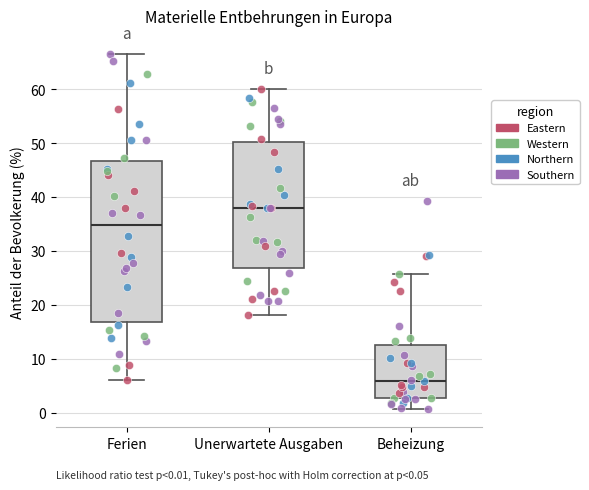

Which box has the lowest median line?

Beheizung